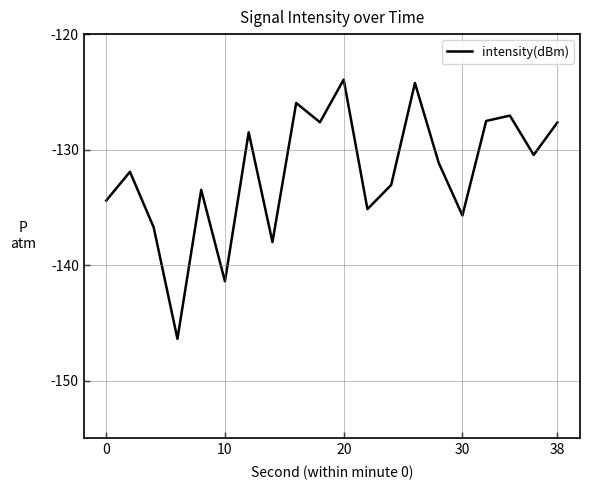

What is the maximum value shown in the chart?

-123.9